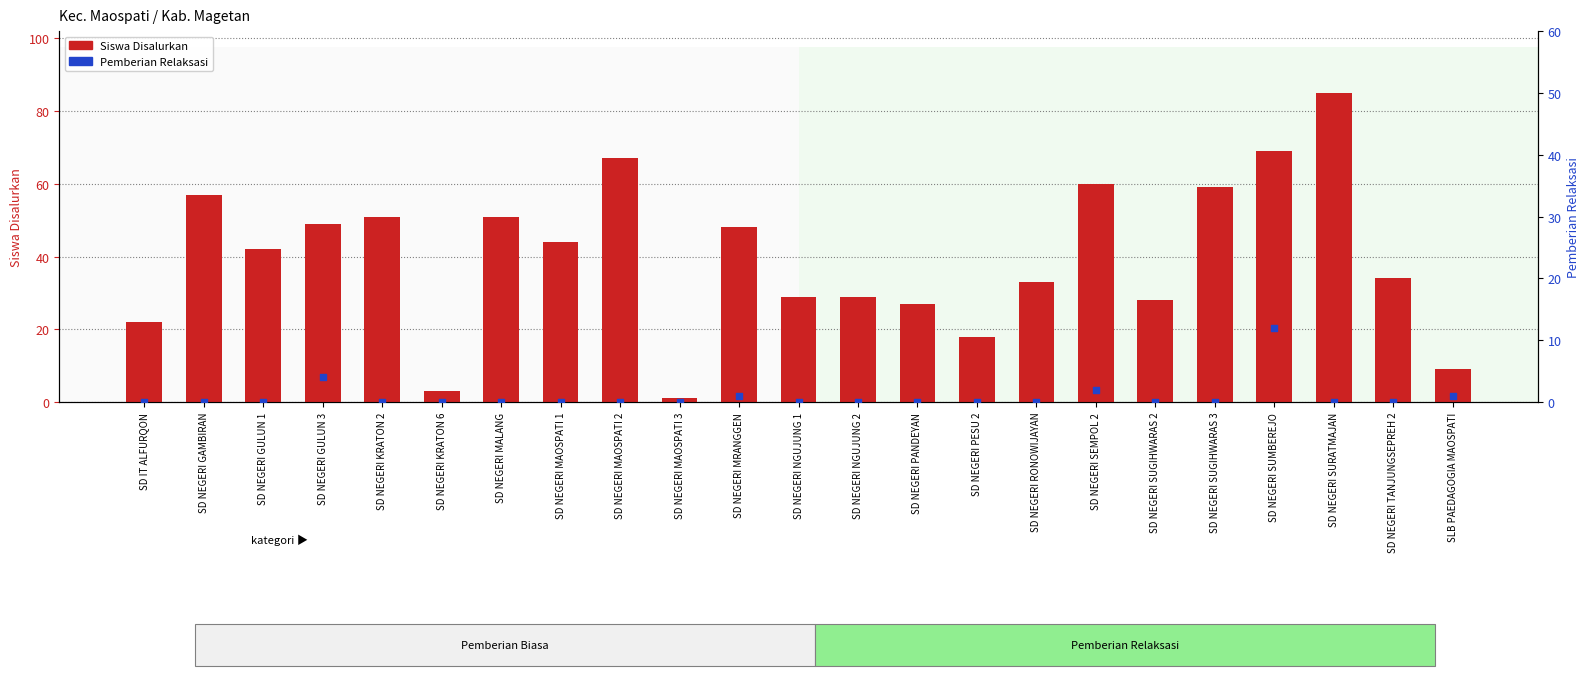

At how many categories does at least one series exceed 75?

1